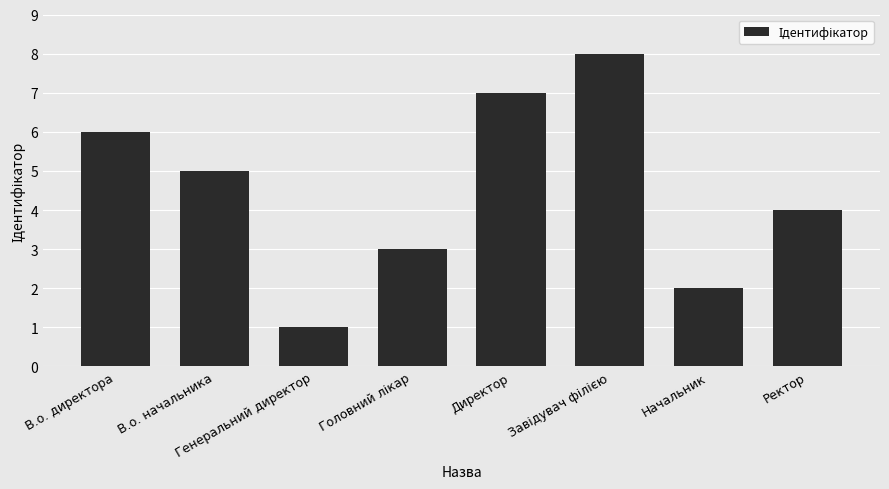

Is it true that the value at В.о. директора is 8?

False